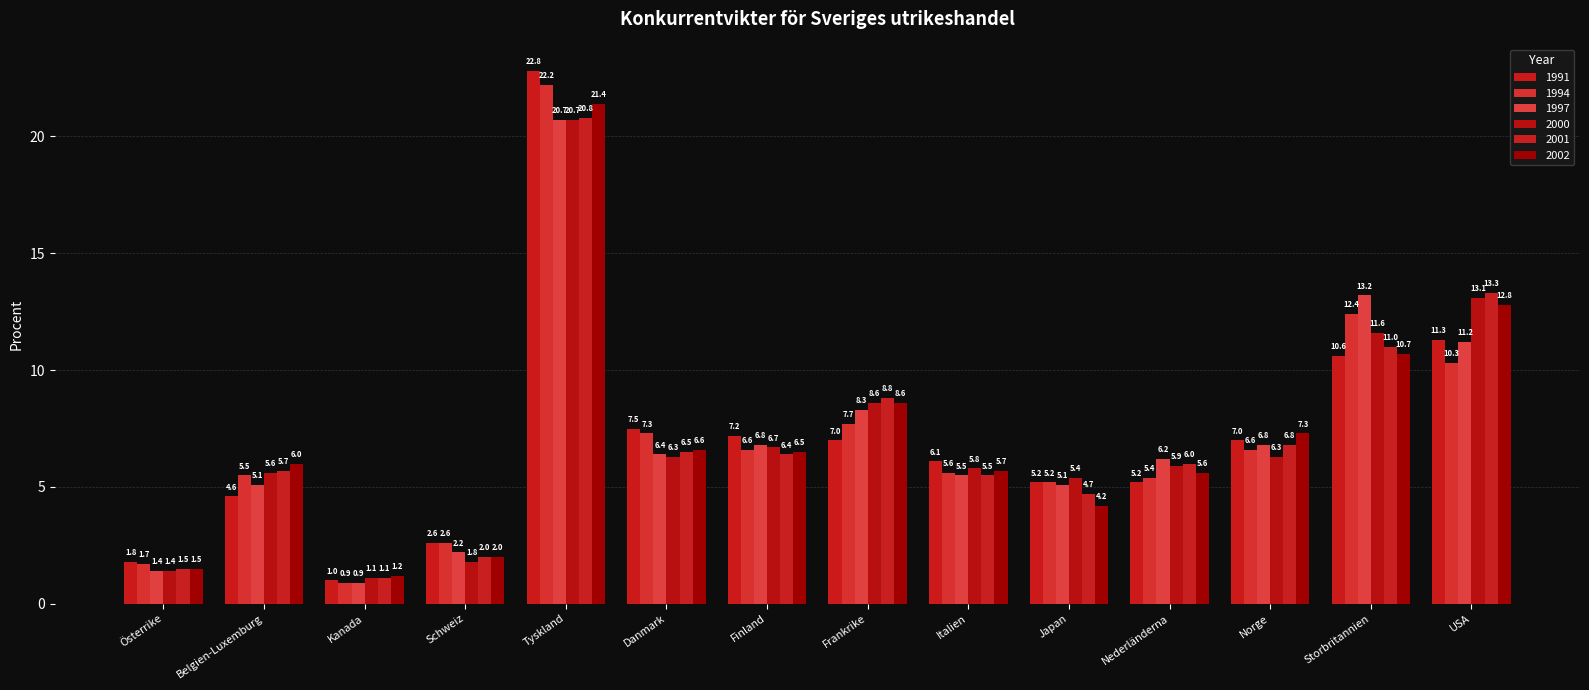

How many bars are there in total?

84